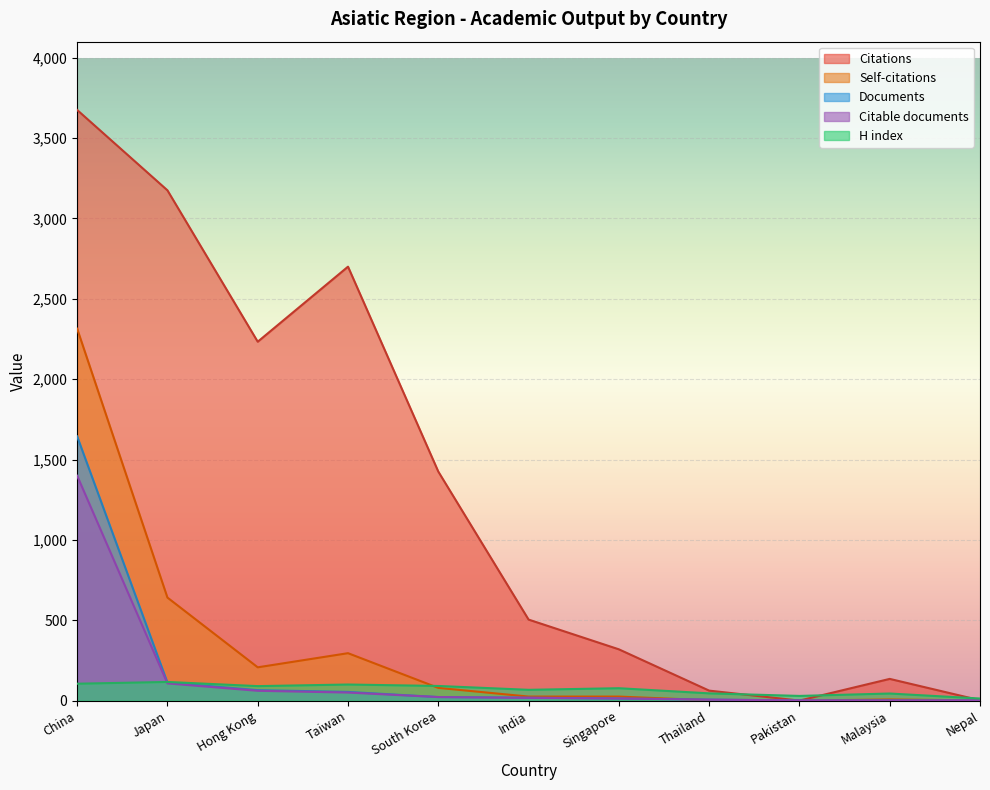

Between which two adjacent categories do H index and Documents first intersect?

China and Japan